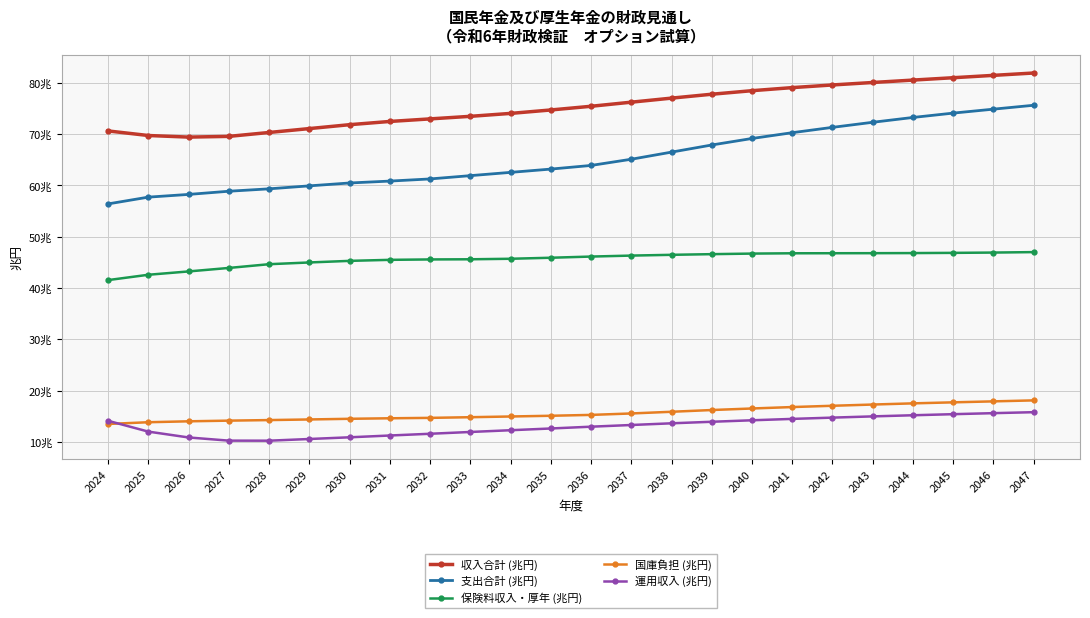

What are all the series names shown in the legend?

収入合計 (兆円), 支出合計 (兆円), 保険料収入・厚年 (兆円), 国庫負担 (兆円), 運用収入 (兆円)